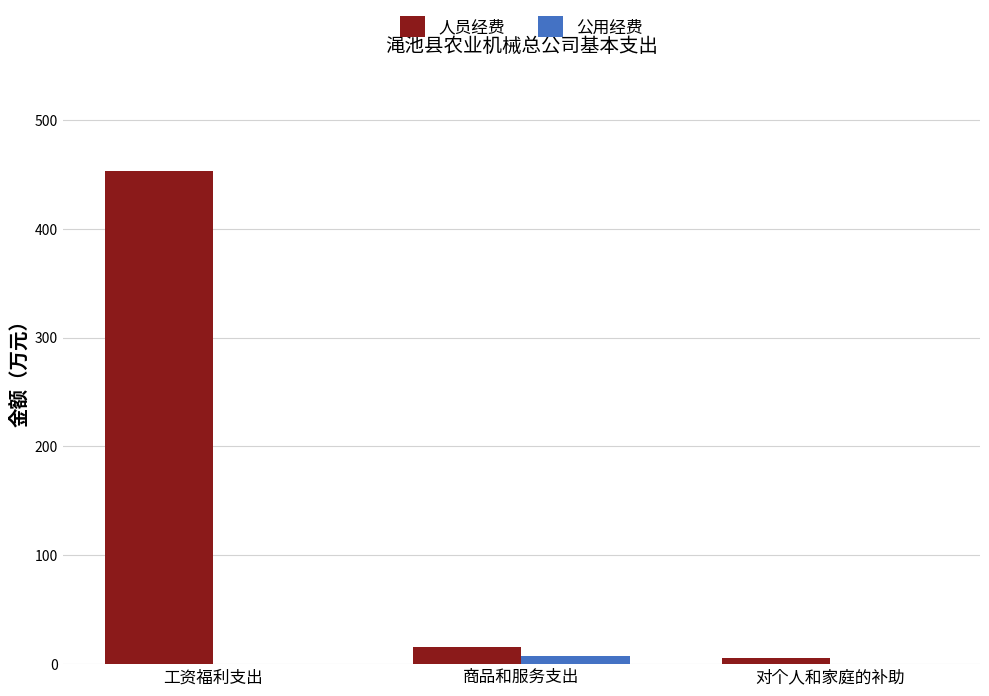

What is the sum of all 公用经费 values?

7.7